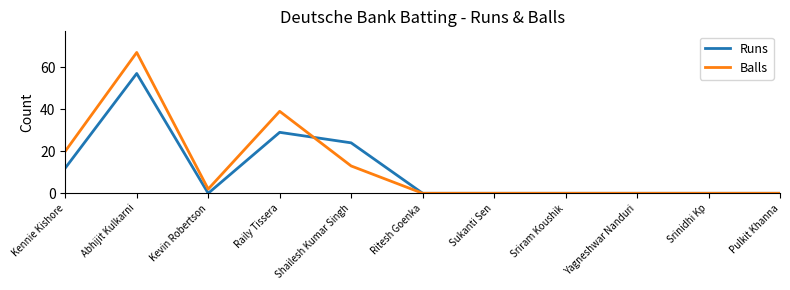

Which series has the widest spread of values?

Balls